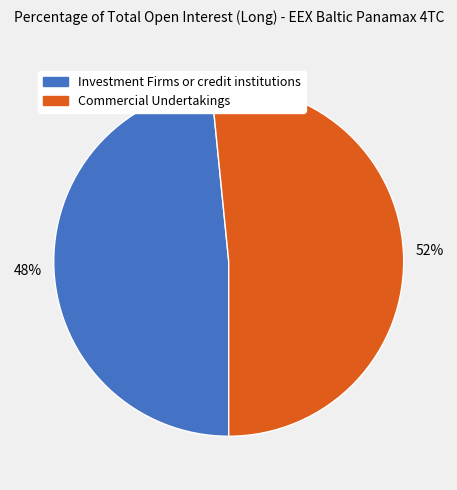

To the nearest percent, what is the average slice percentage?

50%